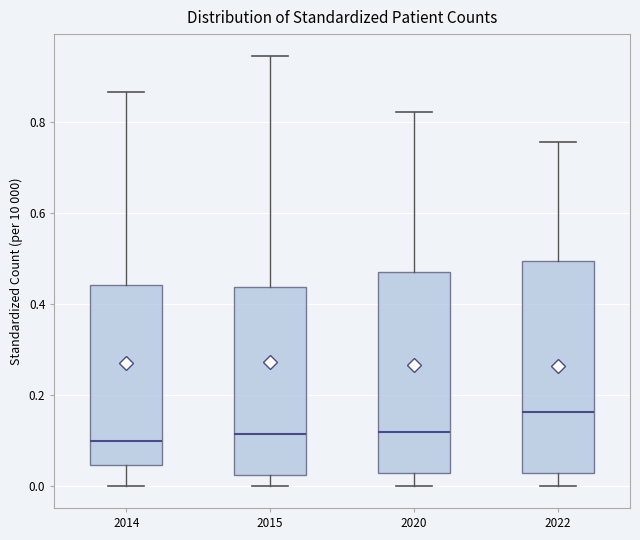

Where does the median line of the box at x = 2014 sit on the y-axis? The values are not printed on the chart, so give them approximately, as read against the axis.

0.10